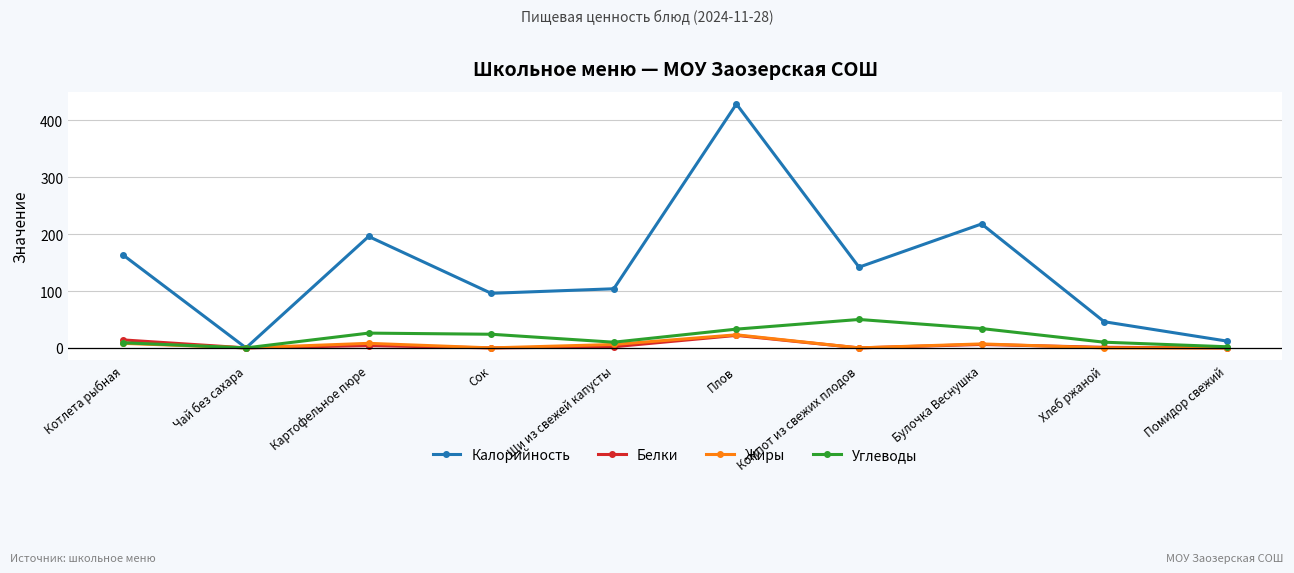

In Углеводы, how many points are lower than both neighbors (excluding endpoints)?

2